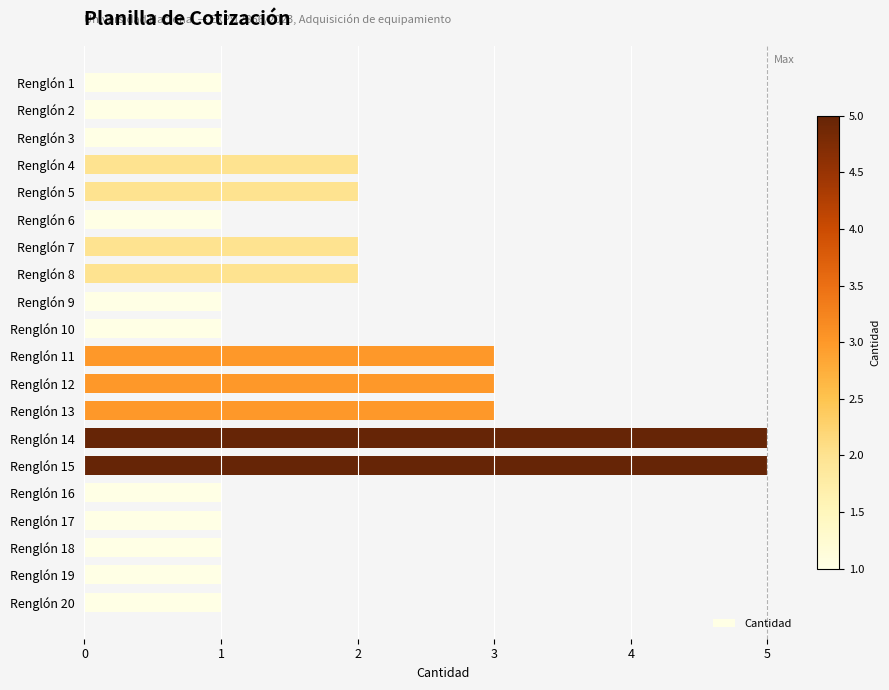

What is the greatest value displayed?

5